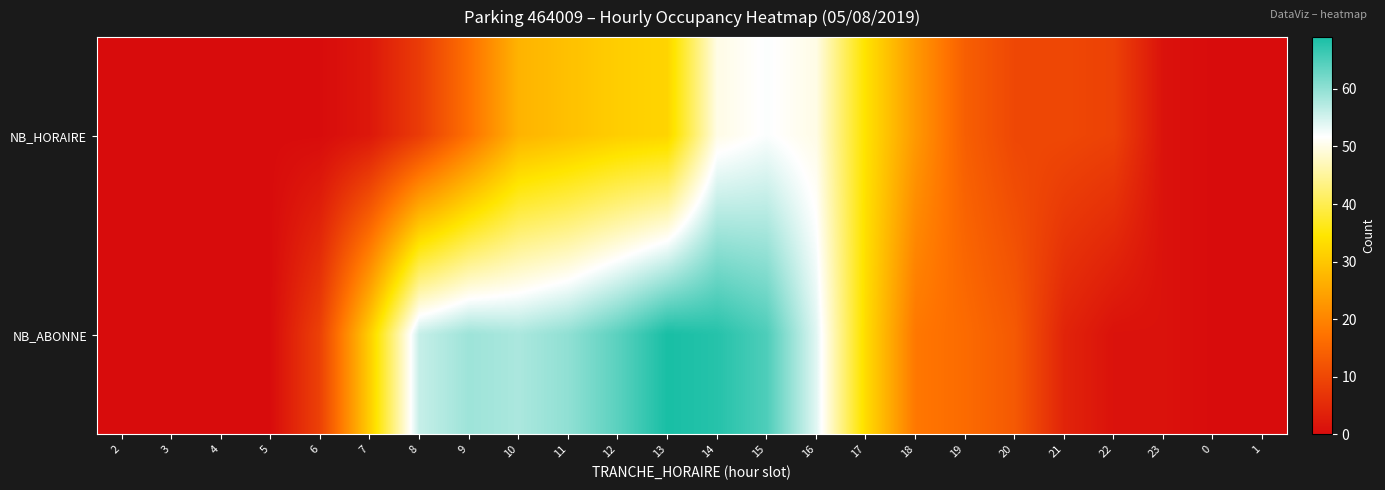

Which has a higher value, 12 or 8?

12